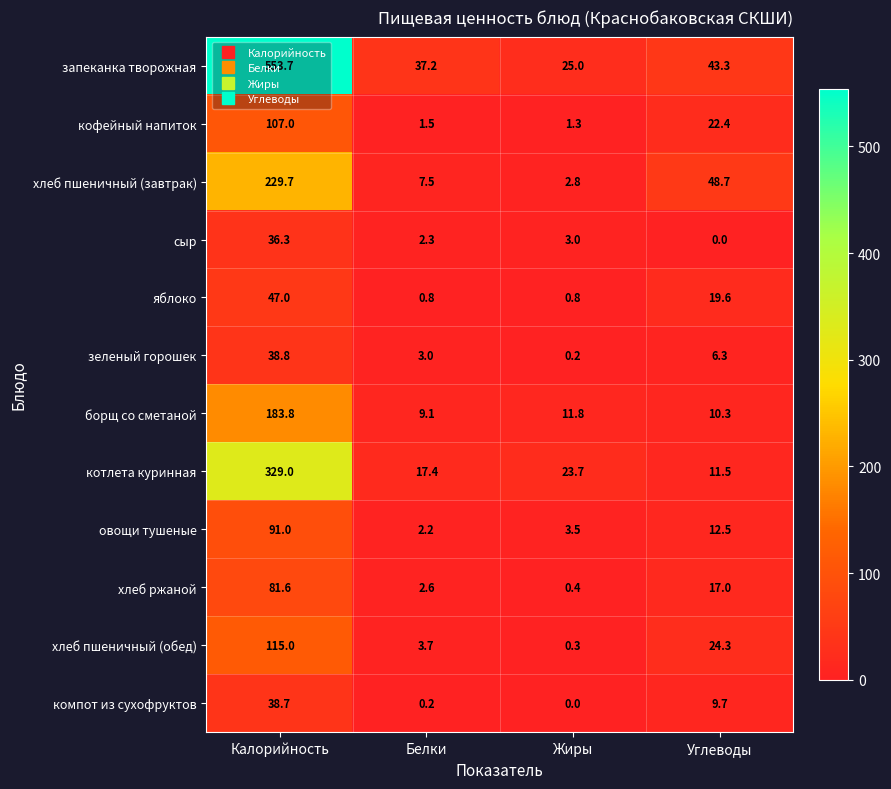

Rank the series at Белки from lowest to highest value.

компот из сухофруктов, яблоко, кофейный напиток, овощи тушеные, сыр, хлеб ржаной, зеленый горошек, хлеб пшеничный (обед), хлеб пшеничный (завтрак), борщ со сметаной, котлета куринная, запеканка творожная